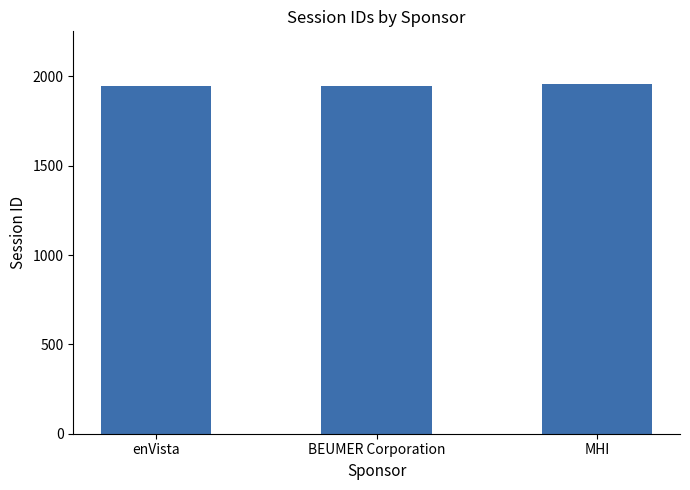

What is the difference between the maximum and second lowest values?

11